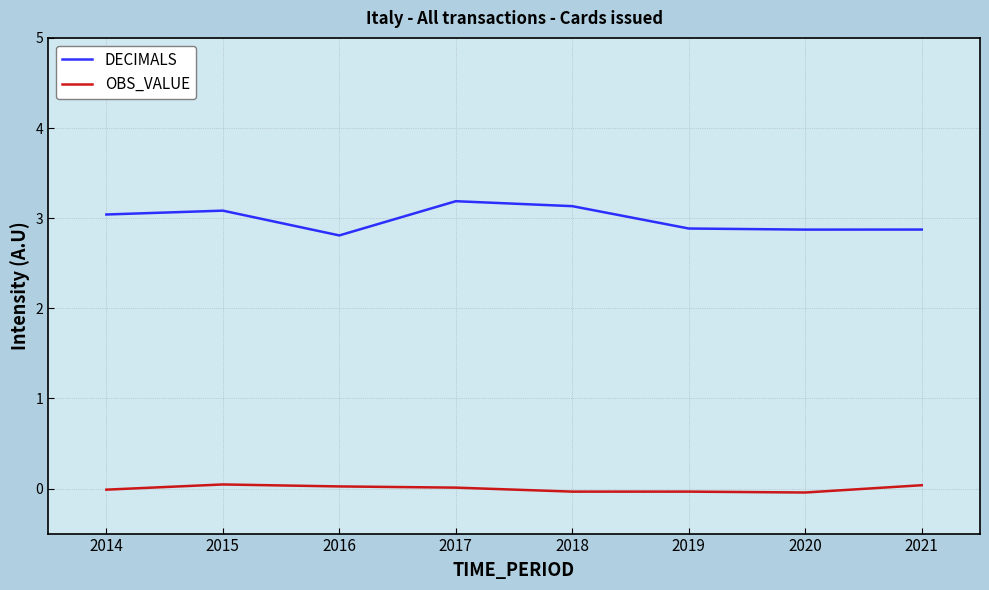

Is this an area chart (filled region under the line)?

No